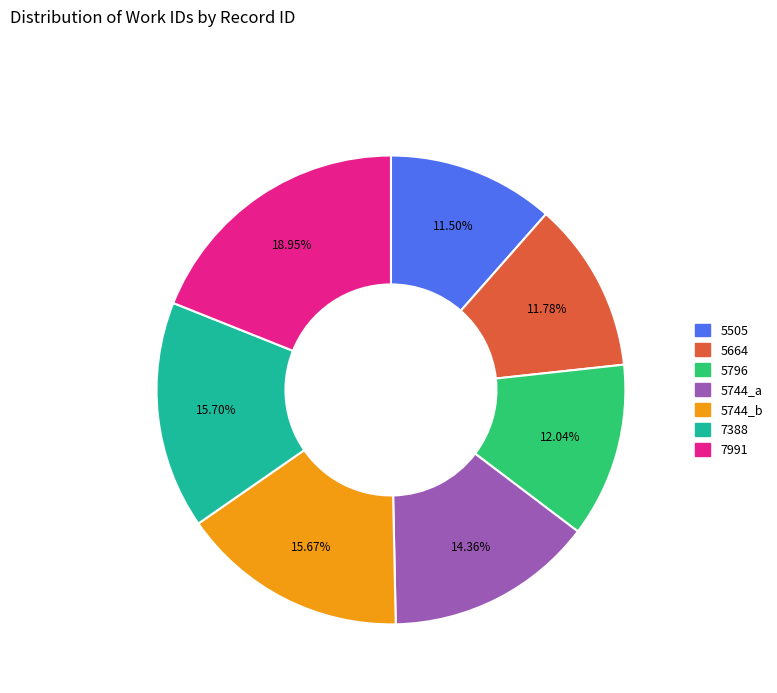

To the nearest percent, what is the average slice percentage?

14%